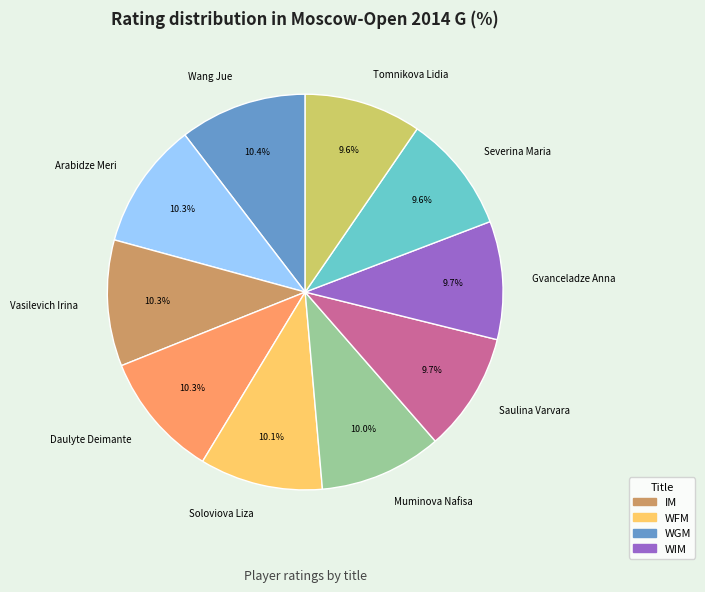

What is the total percentage of Wang Jue and Muminova Nafisa?

20.4%